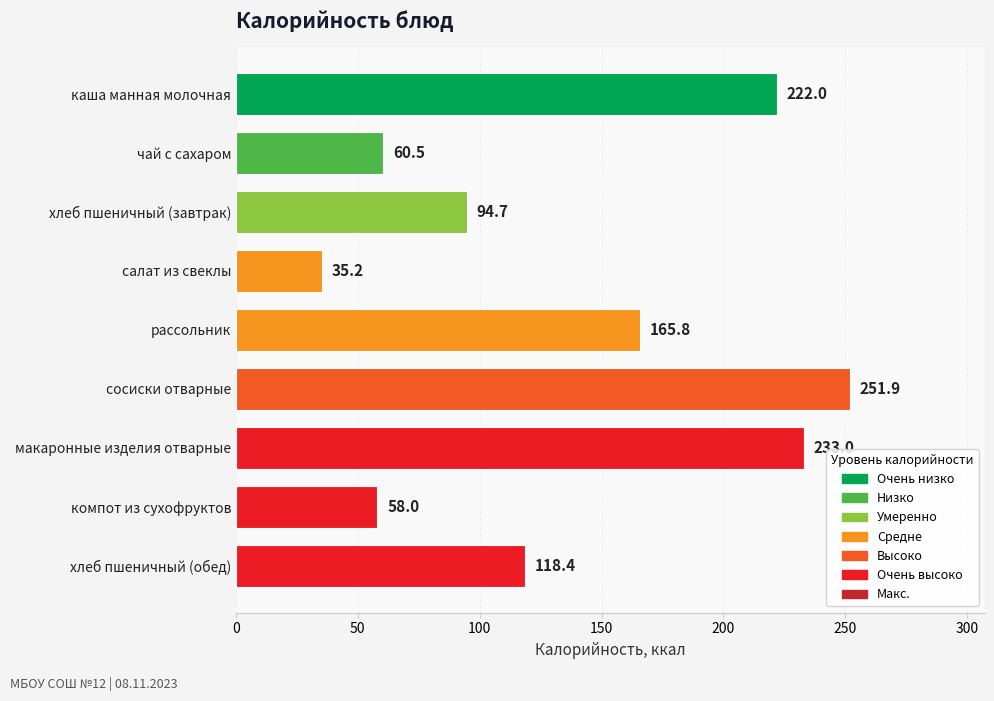

Where is the data nearest to the value 143?

рассольник